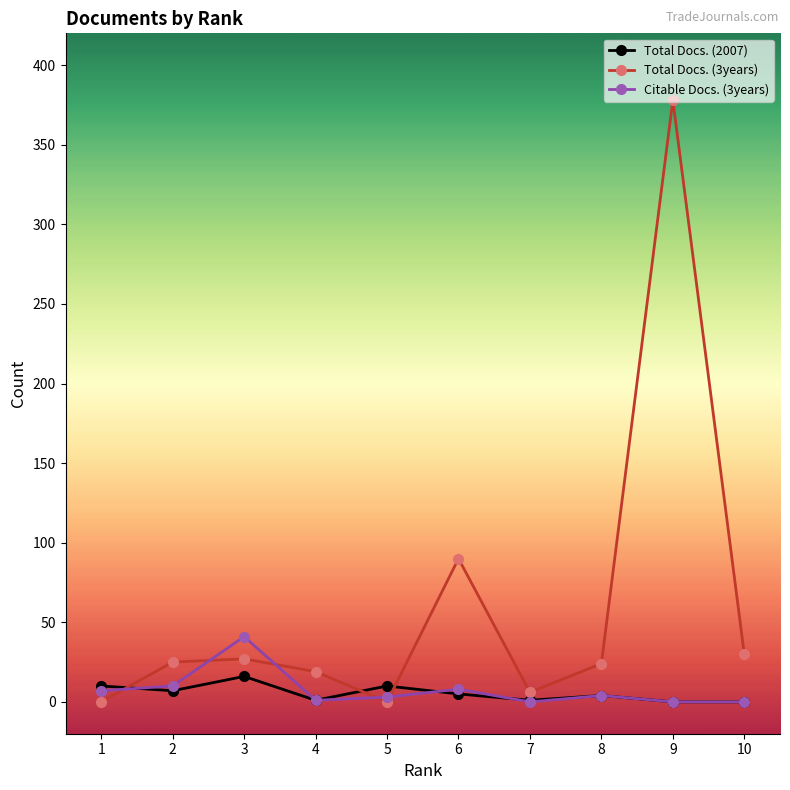

True or false: Total Docs. (2007) and Citable Docs. (3years) cross at least once.

True